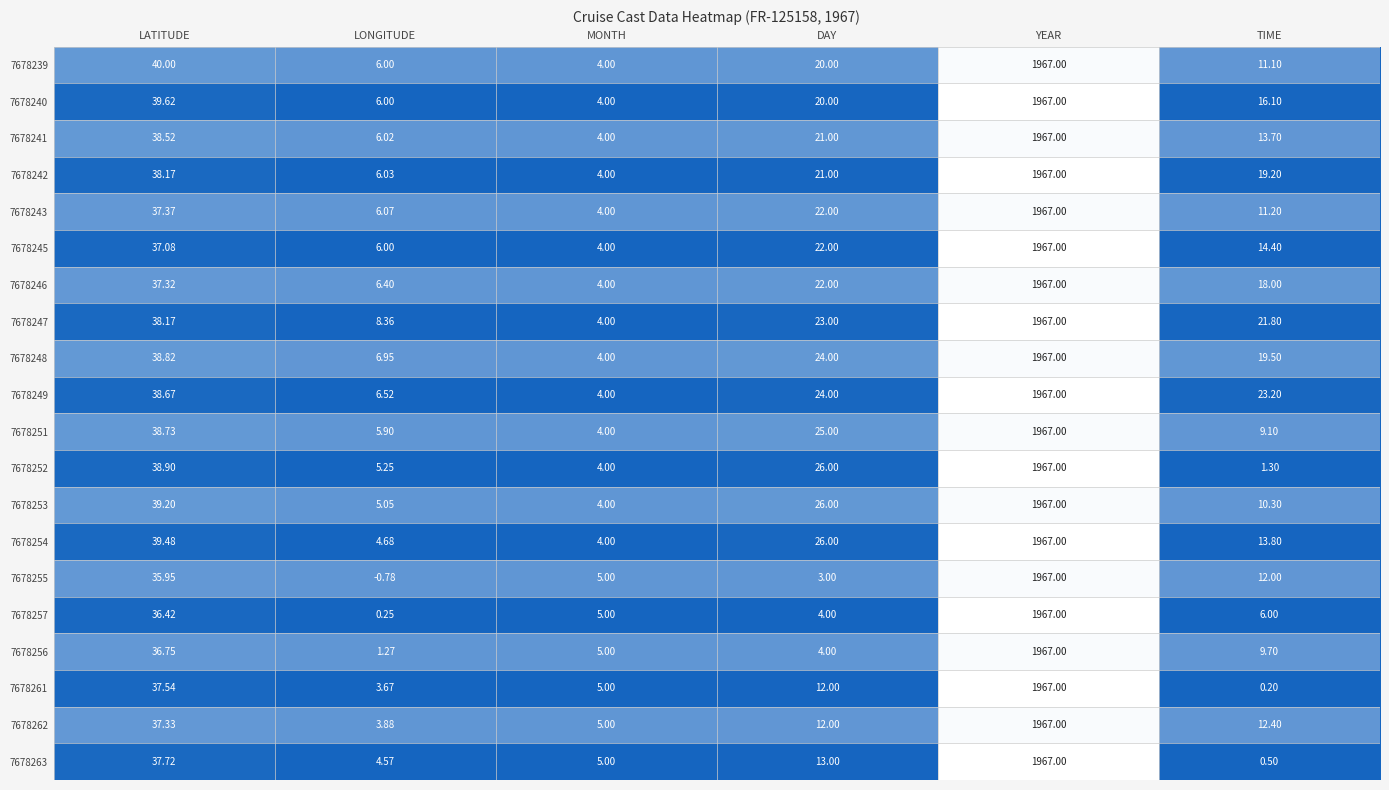

Rank the categories by 7678240 value from lowest to highest.

MONTH, LONGITUDE, TIME, DAY, LATITUDE, YEAR